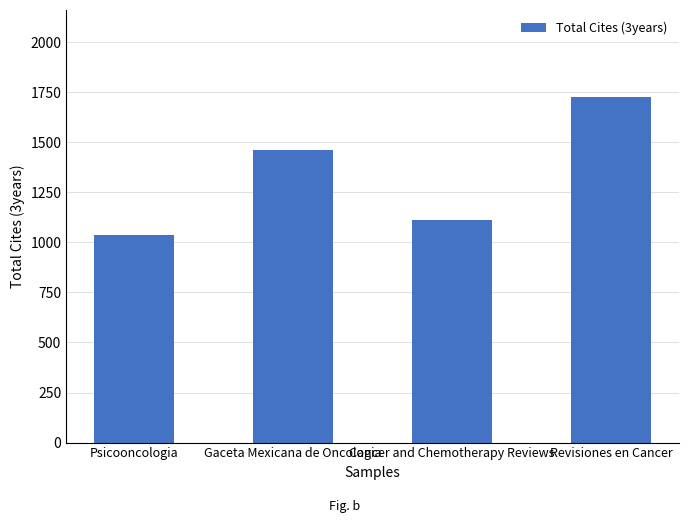

At which label is the value closest to 1381?

Gaceta Mexicana de Oncologia